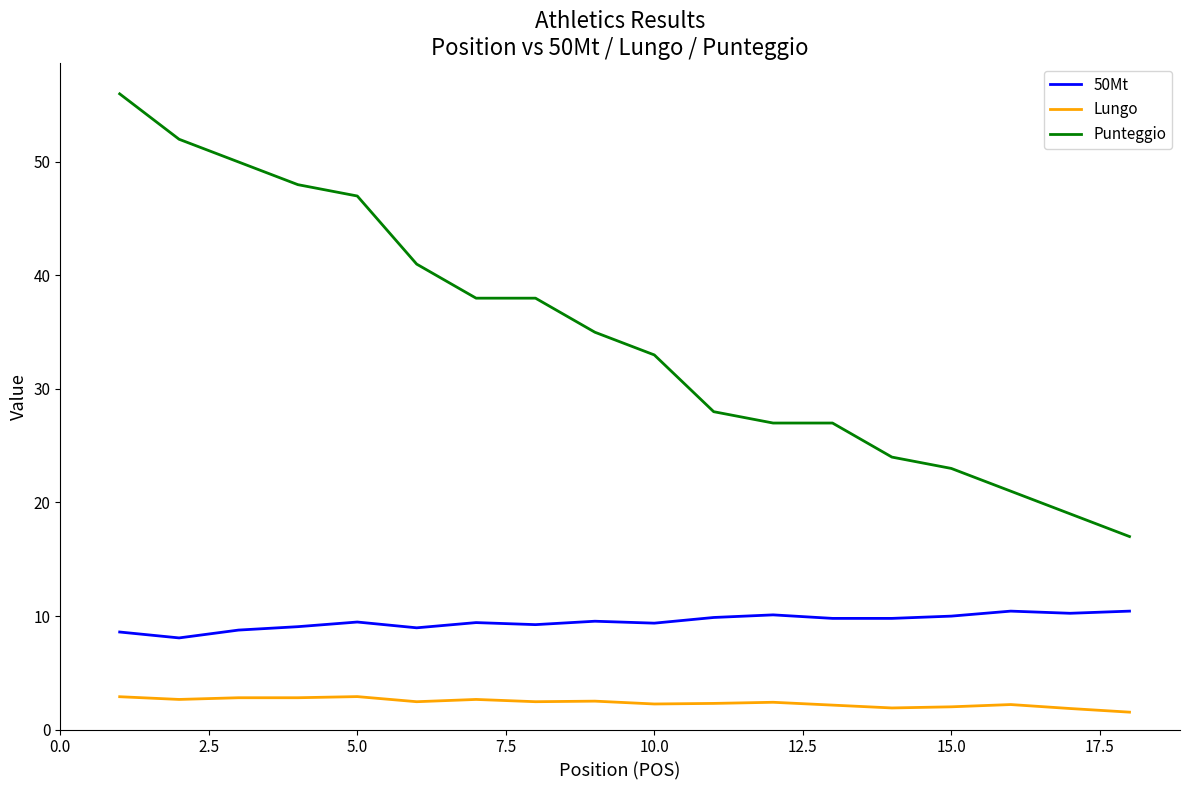

Which series has the largest range (max minus min)?

Punteggio